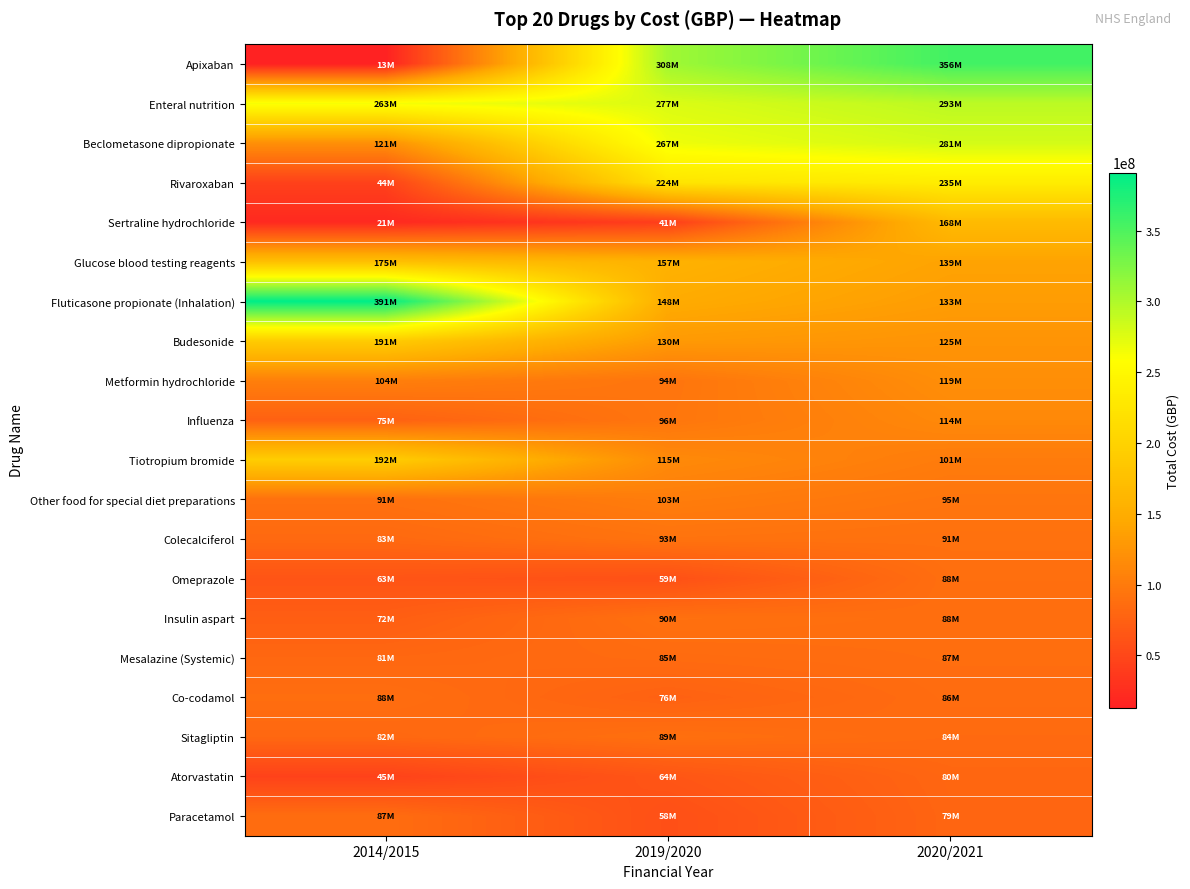

What is the difference between the highest and lowest values at 2014/2015?

377941913.1